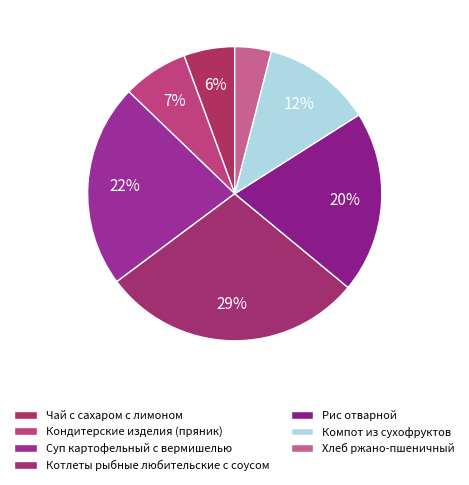

Which slice is the smallest?

Хлеб ржано-пшеничный